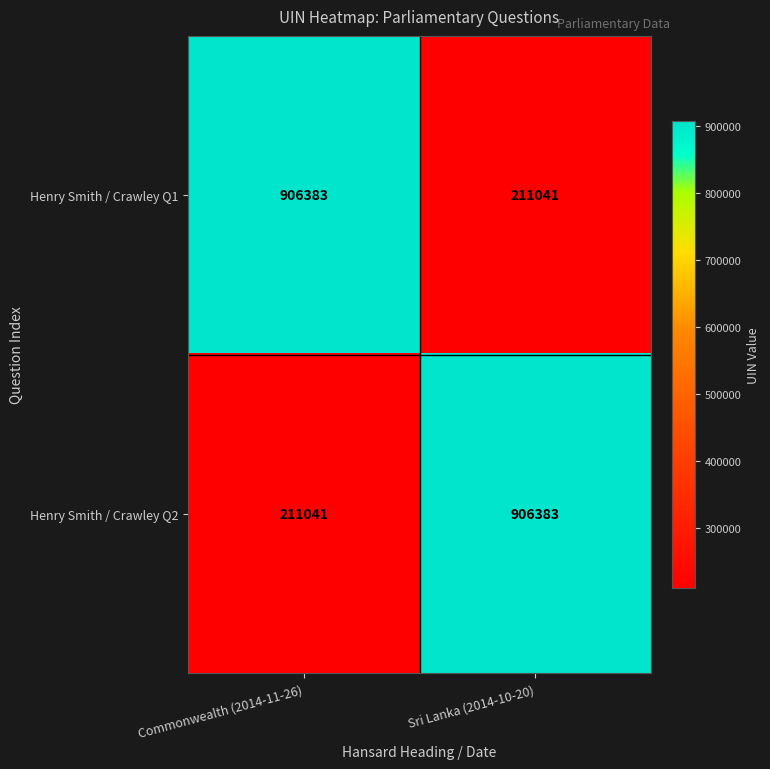

What is the total value across all series at Commonwealth (2014-11-26)?

1117424